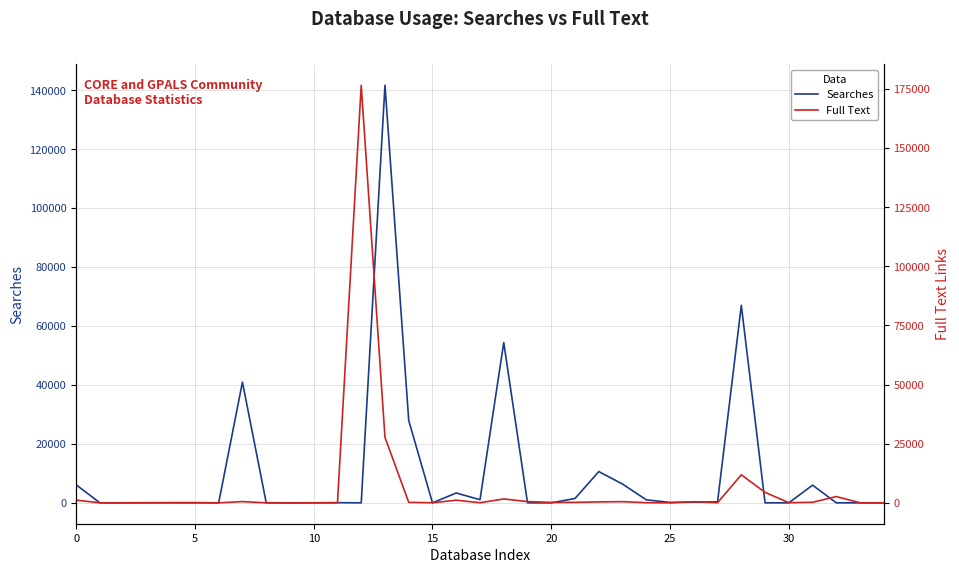

At how many categories does at least one series exceed 60783?

3